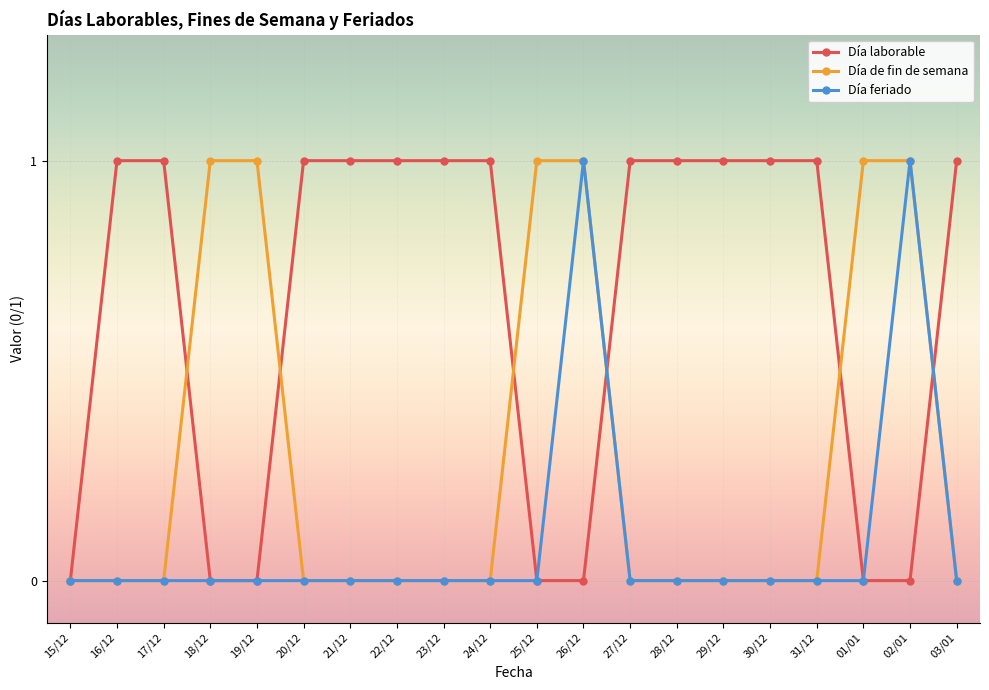

What is the sum of all Día de fin de semana values?

6